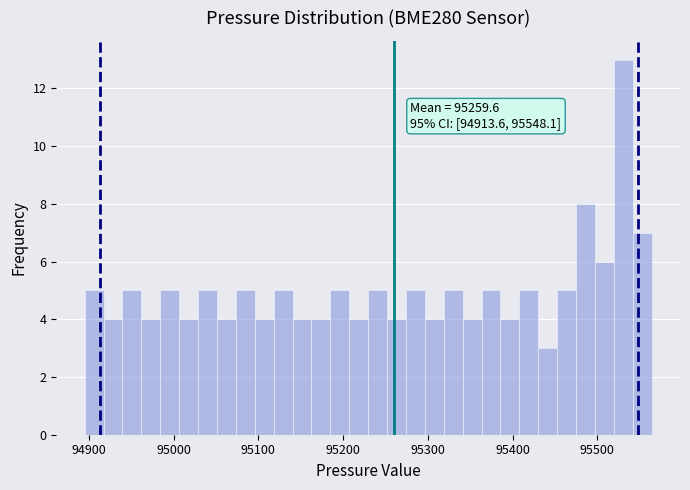

Around what value on the x-axis is the tallest bar? Give the approximate position of its centre, as read against the axis.

95530